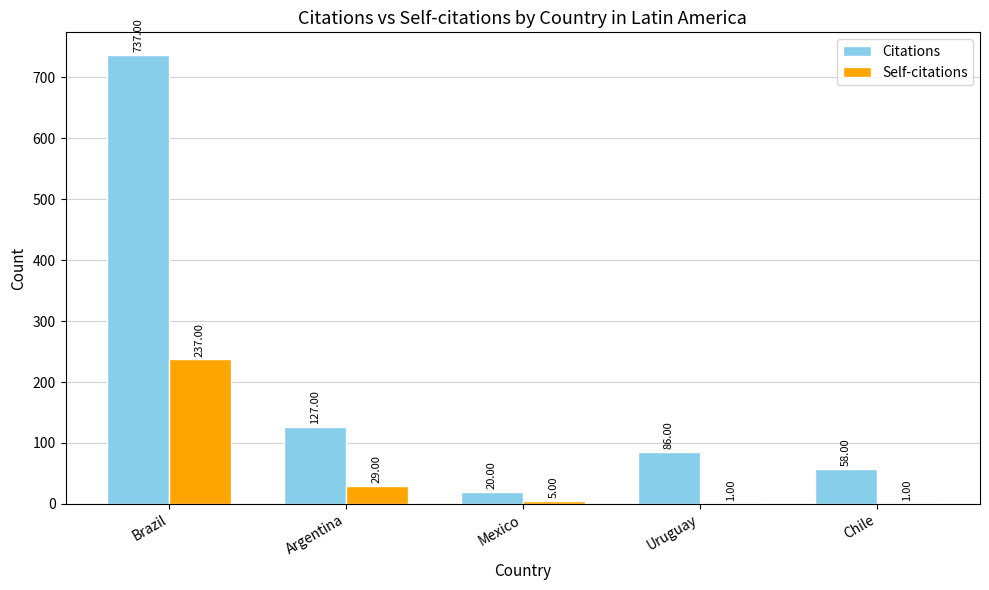

Are the bars horizontal?

No